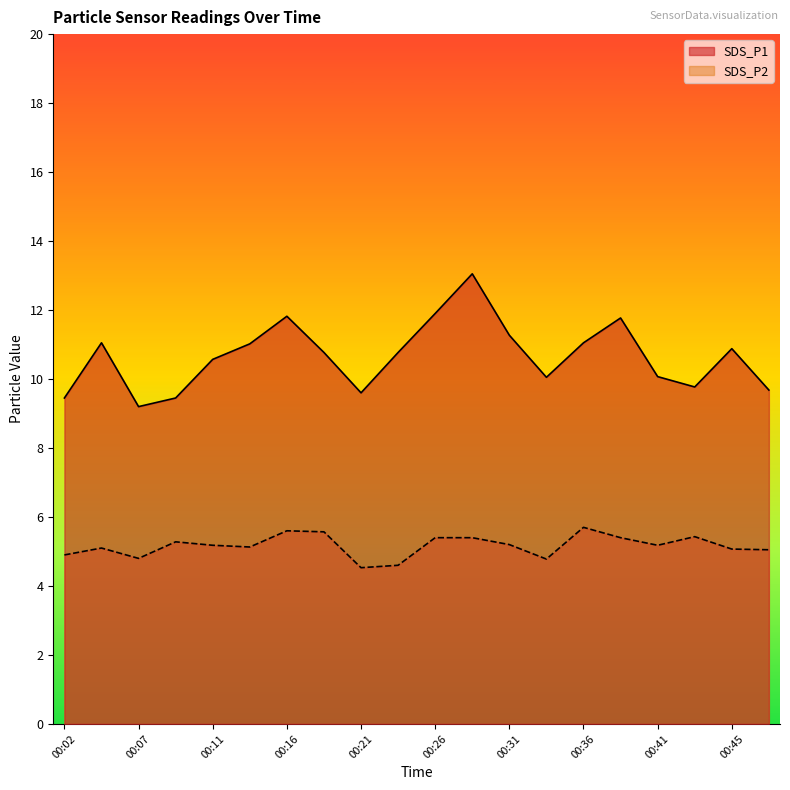

In SDS_P1, how many points are higher than both neighbors (excluding endpoints)?

5